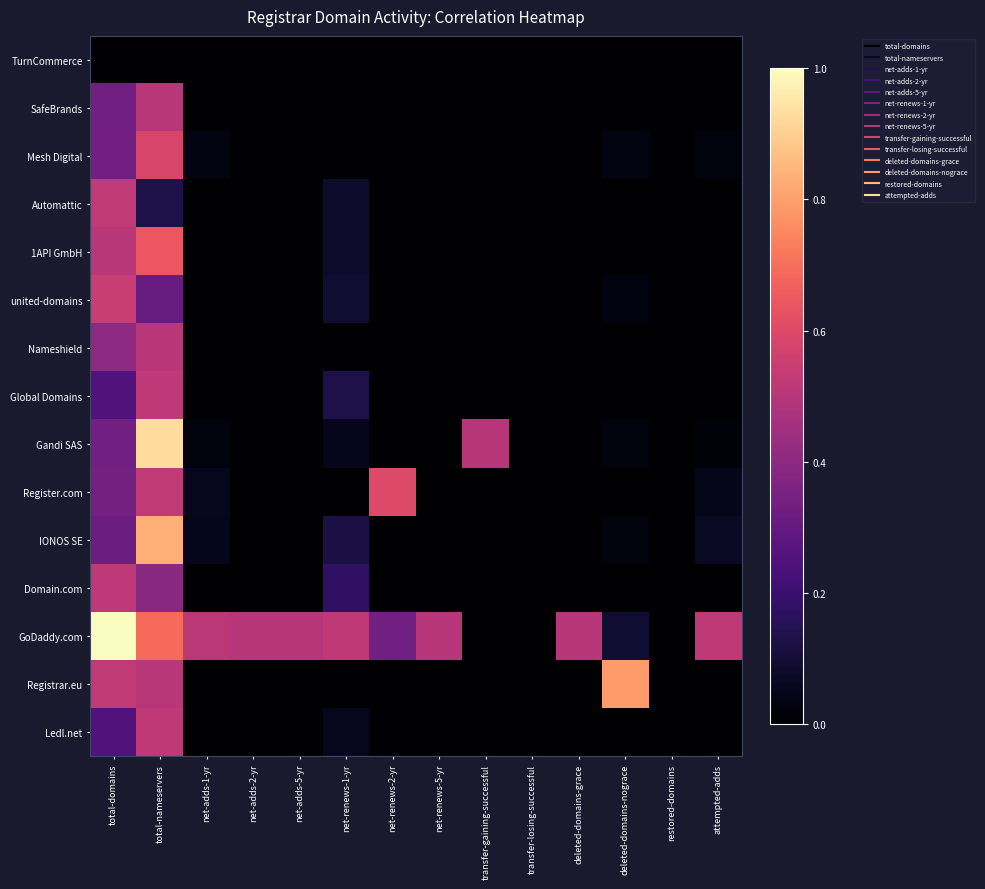

Reading left to right, extract all data points from this chart.

TurnCommerce: total-domains=0.0	total-nameservers=0.0	net-adds-1-yr=0.0	net-adds-2-yr=0.0	net-adds-5-yr=0.0	net-renews-1-yr=0.0	net-renews-2-yr=0.0	net-renews-5-yr=0.0	transfer-gaining-successful=0.0	transfer-losing-successful=0.0	deleted-domains-grace=0.0	deleted-domains-nograce=0.0	restored-domains=0.0	attempted-adds=0.0
SafeBrands: total-domains=0.3	total-nameservers=0.5	net-adds-1-yr=0.0	net-adds-2-yr=0.0	net-adds-5-yr=0.0	net-renews-1-yr=0.0	net-renews-2-yr=0.0	net-renews-5-yr=0.0	transfer-gaining-successful=0.0	transfer-losing-successful=0.0	deleted-domains-grace=0.0	deleted-domains-nograce=0.0	restored-domains=0.0	attempted-adds=0.0
Mesh Digital: total-domains=0.3	total-nameservers=0.6	net-adds-1-yr=0.0	net-adds-2-yr=0.0	net-adds-5-yr=0.0	net-renews-1-yr=0.0	net-renews-2-yr=0.0	net-renews-5-yr=0.0	transfer-gaining-successful=0.0	transfer-losing-successful=0.0	deleted-domains-grace=0.0	deleted-domains-nograce=0.0	restored-domains=0.0	attempted-adds=0.0
Automattic: total-domains=0.5	total-nameservers=0.1	net-adds-1-yr=0.0	net-adds-2-yr=0.0	net-adds-5-yr=0.0	net-renews-1-yr=0.1	net-renews-2-yr=0.0	net-renews-5-yr=0.0	transfer-gaining-successful=0.0	transfer-losing-successful=0.0	deleted-domains-grace=0.0	deleted-domains-nograce=0.0	restored-domains=0.0	attempted-adds=0.0
1API GmbH: total-domains=0.5	total-nameservers=0.6	net-adds-1-yr=0.0	net-adds-2-yr=0.0	net-adds-5-yr=0.0	net-renews-1-yr=0.1	net-renews-2-yr=0.0	net-renews-5-yr=0.0	transfer-gaining-successful=0.0	transfer-losing-successful=0.0	deleted-domains-grace=0.0	deleted-domains-nograce=0.0	restored-domains=0.0	attempted-adds=0.0
united-domains: total-domains=0.5	total-nameservers=0.3	net-adds-1-yr=0.0	net-adds-2-yr=0.0	net-adds-5-yr=0.0	net-renews-1-yr=0.1	net-renews-2-yr=0.0	net-renews-5-yr=0.0	transfer-gaining-successful=0.0	transfer-losing-successful=0.0	deleted-domains-grace=0.0	deleted-domains-nograce=0.0	restored-domains=0.0	attempted-adds=0.0
Nameshield: total-domains=0.4	total-nameservers=0.5	net-adds-1-yr=0.0	net-adds-2-yr=0.0	net-adds-5-yr=0.0	net-renews-1-yr=0.0	net-renews-2-yr=0.0	net-renews-5-yr=0.0	transfer-gaining-successful=0.0	transfer-losing-successful=0.0	deleted-domains-grace=0.0	deleted-domains-nograce=0.0	restored-domains=0.0	attempted-adds=0.0
Global Domains: total-domains=0.3	total-nameservers=0.5	net-adds-1-yr=0.0	net-adds-2-yr=0.0	net-adds-5-yr=0.0	net-renews-1-yr=0.1	net-renews-2-yr=0.0	net-renews-5-yr=0.0	transfer-gaining-successful=0.0	transfer-losing-successful=0.0	deleted-domains-grace=0.0	deleted-domains-nograce=0.0	restored-domains=0.0	attempted-adds=0.0
Gandi SAS: total-domains=0.3	total-nameservers=0.9	net-adds-1-yr=0.0	net-adds-2-yr=0.0	net-adds-5-yr=0.0	net-renews-1-yr=0.1	net-renews-2-yr=0.0	net-renews-5-yr=0.0	transfer-gaining-successful=0.5	transfer-losing-successful=0.0	deleted-domains-grace=0.0	deleted-domains-nograce=0.0	restored-domains=0.0	attempted-adds=0.0
Register.com: total-domains=0.3	total-nameservers=0.5	net-adds-1-yr=0.1	net-adds-2-yr=0.0	net-adds-5-yr=0.0	net-renews-1-yr=0.0	net-renews-2-yr=0.6	net-renews-5-yr=0.0	transfer-gaining-successful=0.0	transfer-losing-successful=0.0	deleted-domains-grace=0.0	deleted-domains-nograce=0.0	restored-domains=0.0	attempted-adds=0.0
IONOS SE: total-domains=0.3	total-nameservers=0.8	net-adds-1-yr=0.1	net-adds-2-yr=0.0	net-adds-5-yr=0.0	net-renews-1-yr=0.1	net-renews-2-yr=0.0	net-renews-5-yr=0.0	transfer-gaining-successful=0.0	transfer-losing-successful=0.0	deleted-domains-grace=0.0	deleted-domains-nograce=0.0	restored-domains=0.0	attempted-adds=0.1
Domain.com: total-domains=0.5	total-nameservers=0.4	net-adds-1-yr=0.0	net-adds-2-yr=0.0	net-adds-5-yr=0.0	net-renews-1-yr=0.2	net-renews-2-yr=0.0	net-renews-5-yr=0.0	transfer-gaining-successful=0.0	transfer-losing-successful=0.0	deleted-domains-grace=0.0	deleted-domains-nograce=0.0	restored-domains=0.0	attempted-adds=0.0
GoDaddy.com: total-domains=1.0	total-nameservers=0.7	net-adds-1-yr=0.5	net-adds-2-yr=0.5	net-adds-5-yr=0.5	net-renews-1-yr=0.5	net-renews-2-yr=0.3	net-renews-5-yr=0.5	transfer-gaining-successful=0.0	transfer-losing-successful=0.0	deleted-domains-grace=0.5	deleted-domains-nograce=0.1	restored-domains=0.0	attempted-adds=0.5
Registrar.eu: total-domains=0.5	total-nameservers=0.5	net-adds-1-yr=0.0	net-adds-2-yr=0.0	net-adds-5-yr=0.0	net-renews-1-yr=0.0	net-renews-2-yr=0.0	net-renews-5-yr=0.0	transfer-gaining-successful=0.0	transfer-losing-successful=0.0	deleted-domains-grace=0.0	deleted-domains-nograce=0.8	restored-domains=0.0	attempted-adds=0.0
Ledl.net: total-domains=0.3	total-nameservers=0.5	net-adds-1-yr=0.0	net-adds-2-yr=0.0	net-adds-5-yr=0.0	net-renews-1-yr=0.1	net-renews-2-yr=0.0	net-renews-5-yr=0.0	transfer-gaining-successful=0.0	transfer-losing-successful=0.0	deleted-domains-grace=0.0	deleted-domains-nograce=0.0	restored-domains=0.0	attempted-adds=0.0